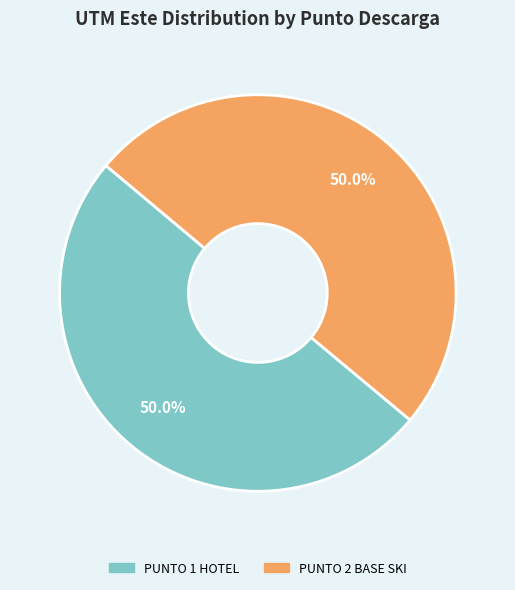

Approximately how many times larger is the value at PUNTO 2 BASE SKI compared to PUNTO 1 HOTEL?

1.0